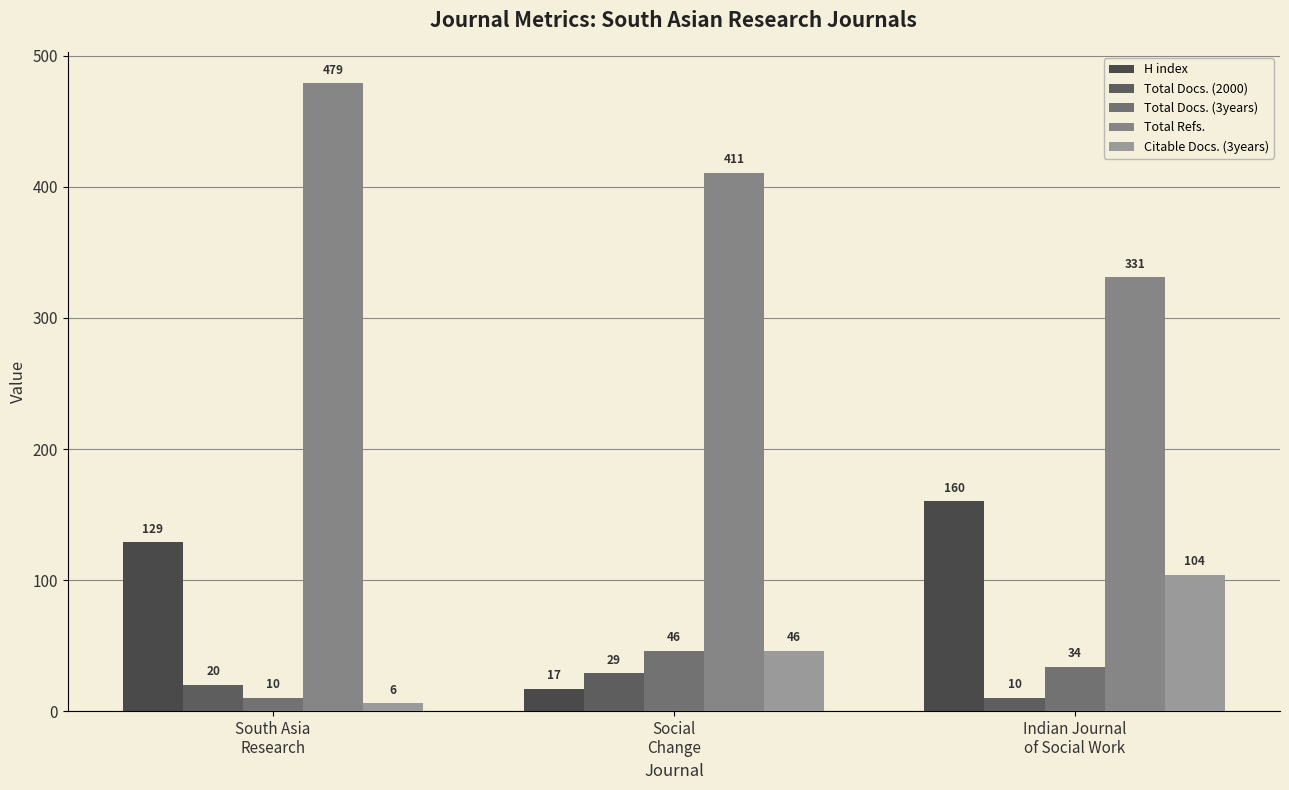

Is it true that Total Refs. equals 123 at South Asia
Research?

False